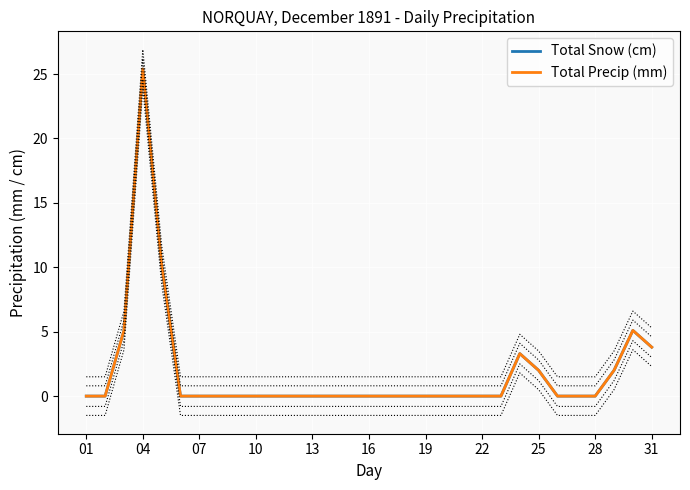

What is the difference between the second highest and minimum values in the Total Precip (mm) series?

10.2